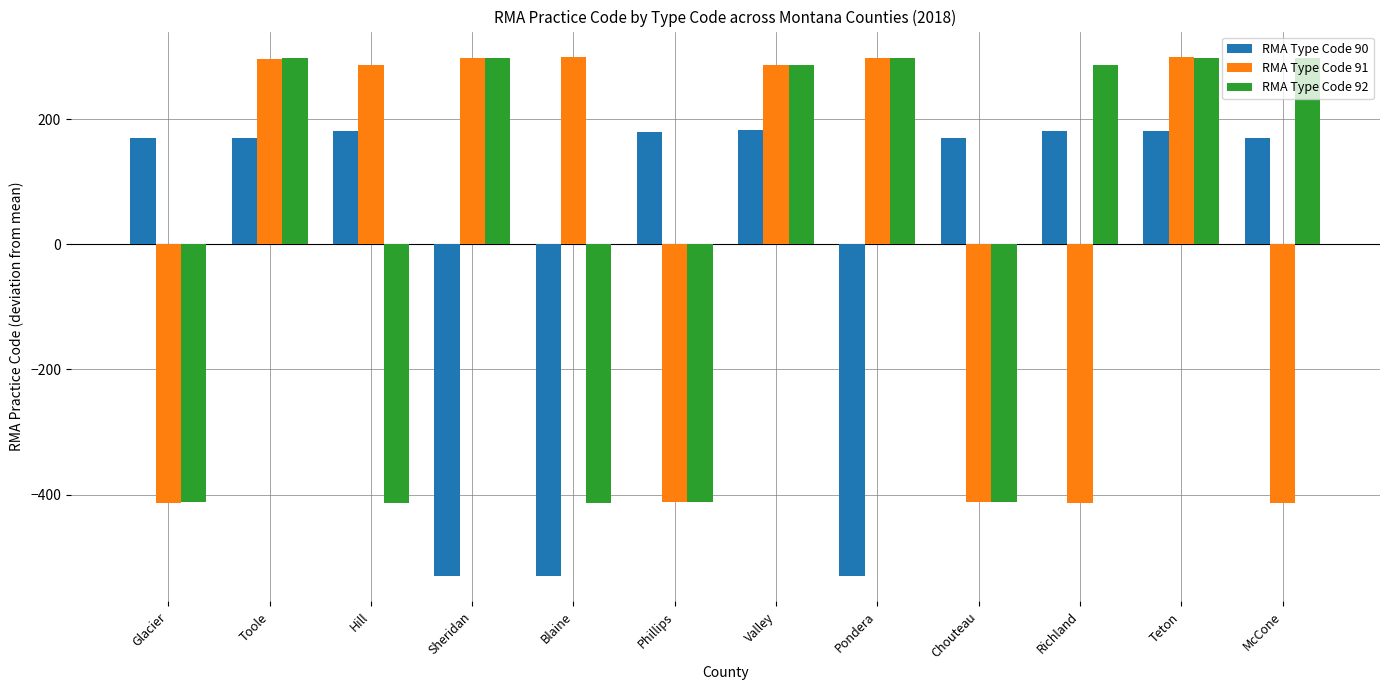

Where does the RMA Type Code 90 series first go above 170?

Glacier